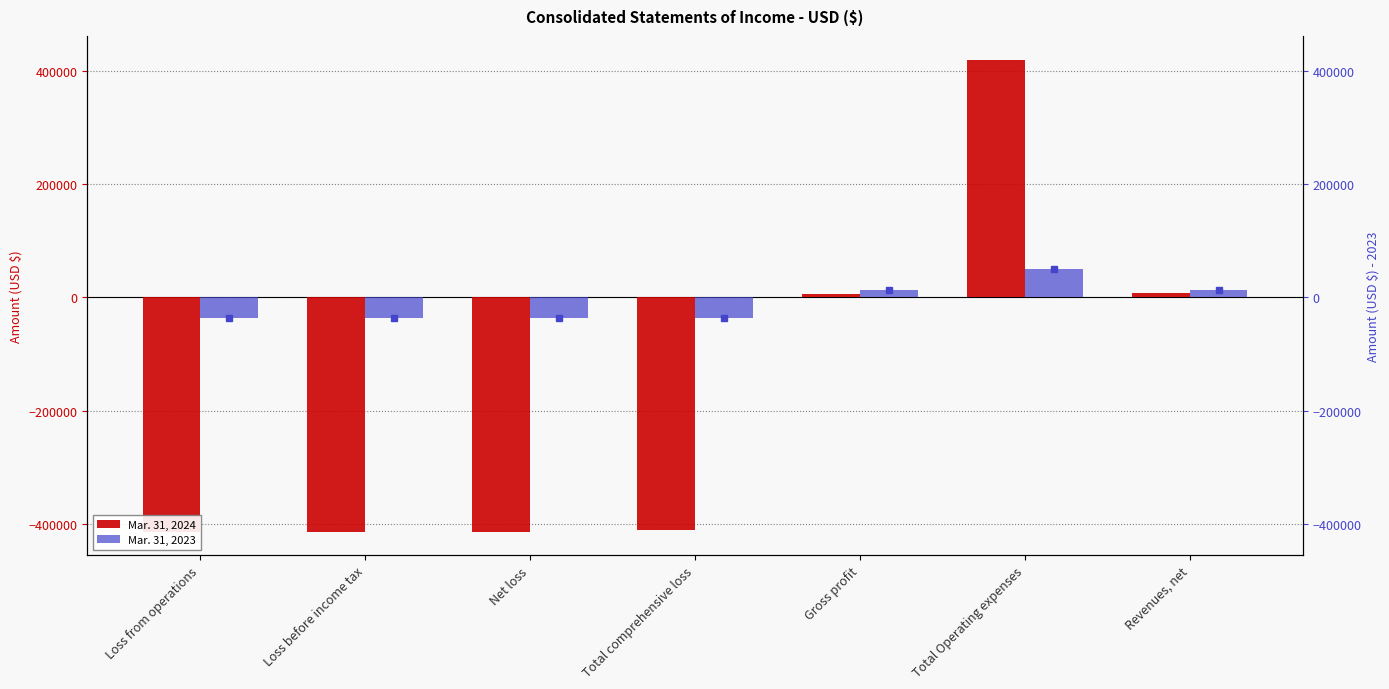

What position from the left is Revenues, net?

7